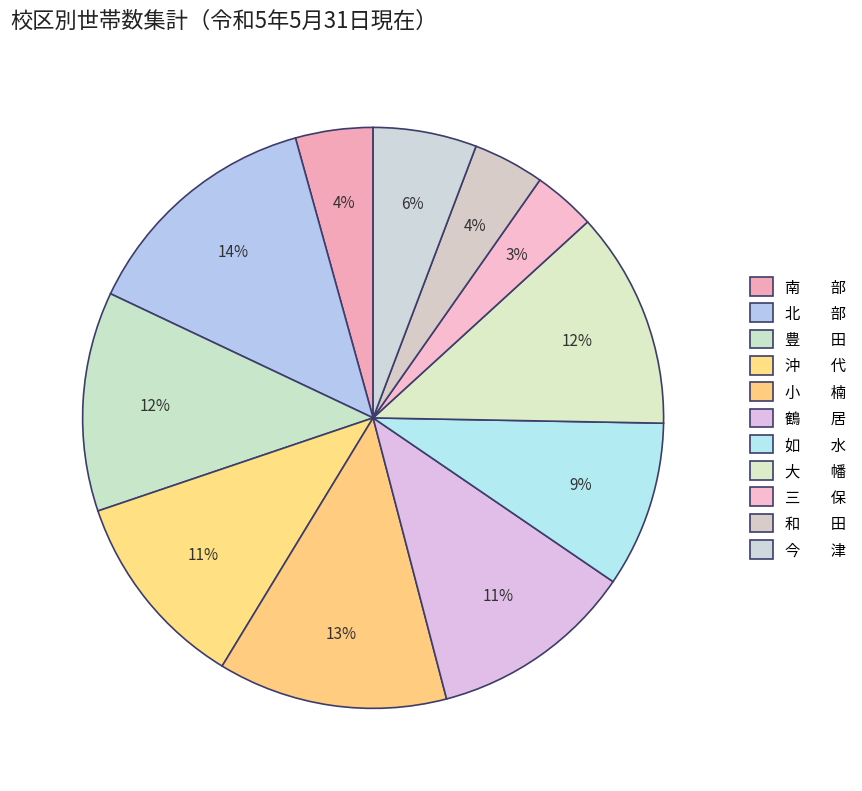

How many slices are in this pie chart?

11